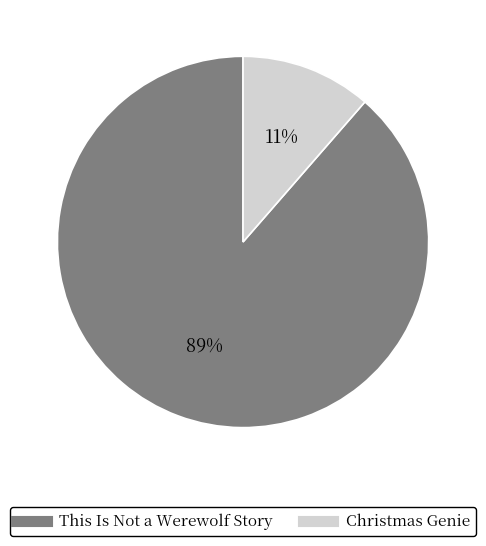

Does This Is Not a Werewolf Story represent more than half of the total?

Yes